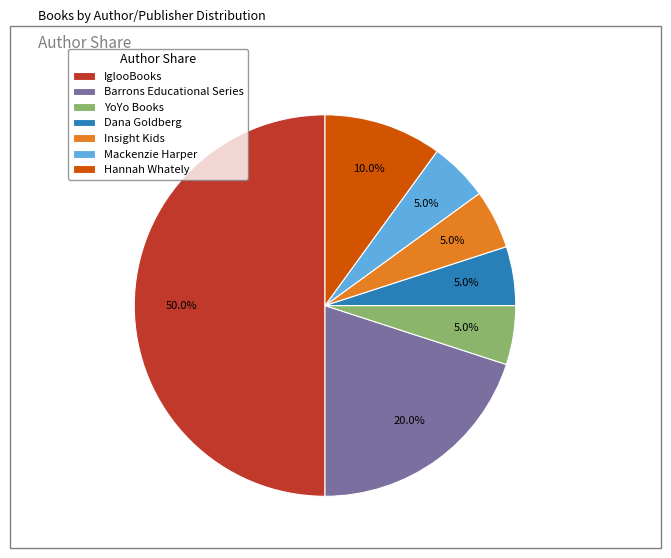

Which slice represents more than half of the pie?

IglooBooks